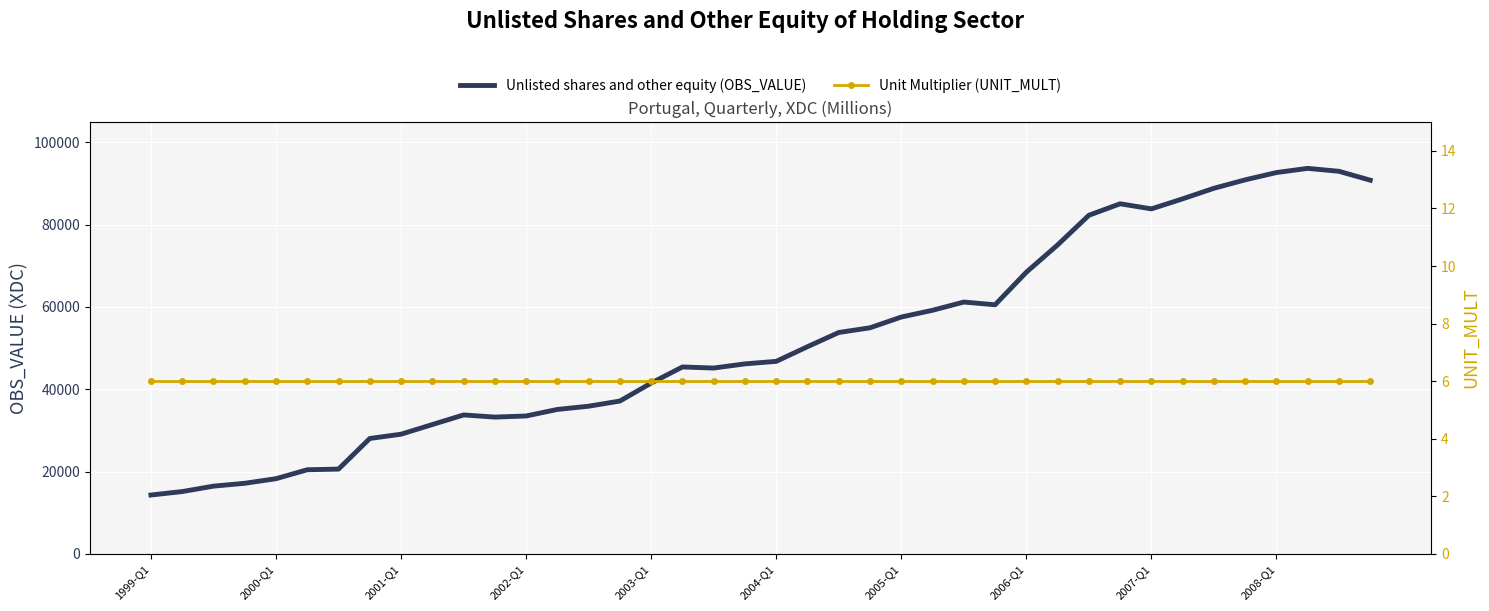

What is the maximum value shown in the chart?

93684.2